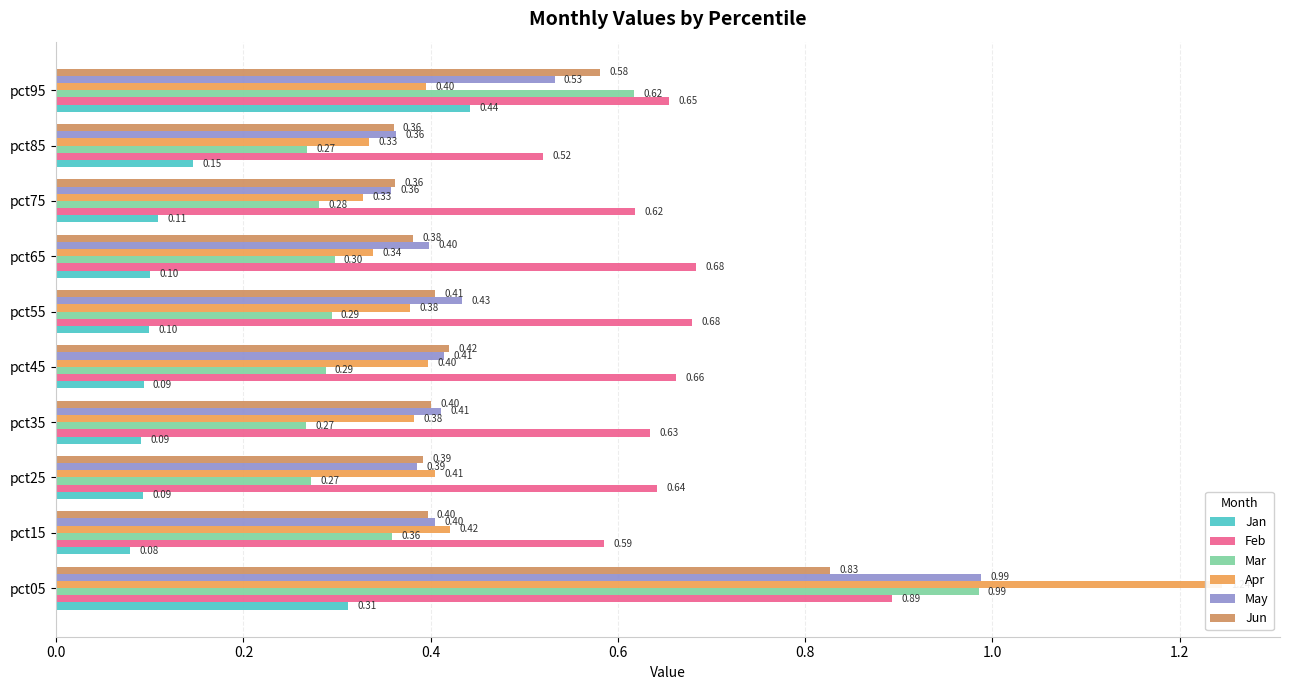

What is the minimum value shown in the chart?

0.1